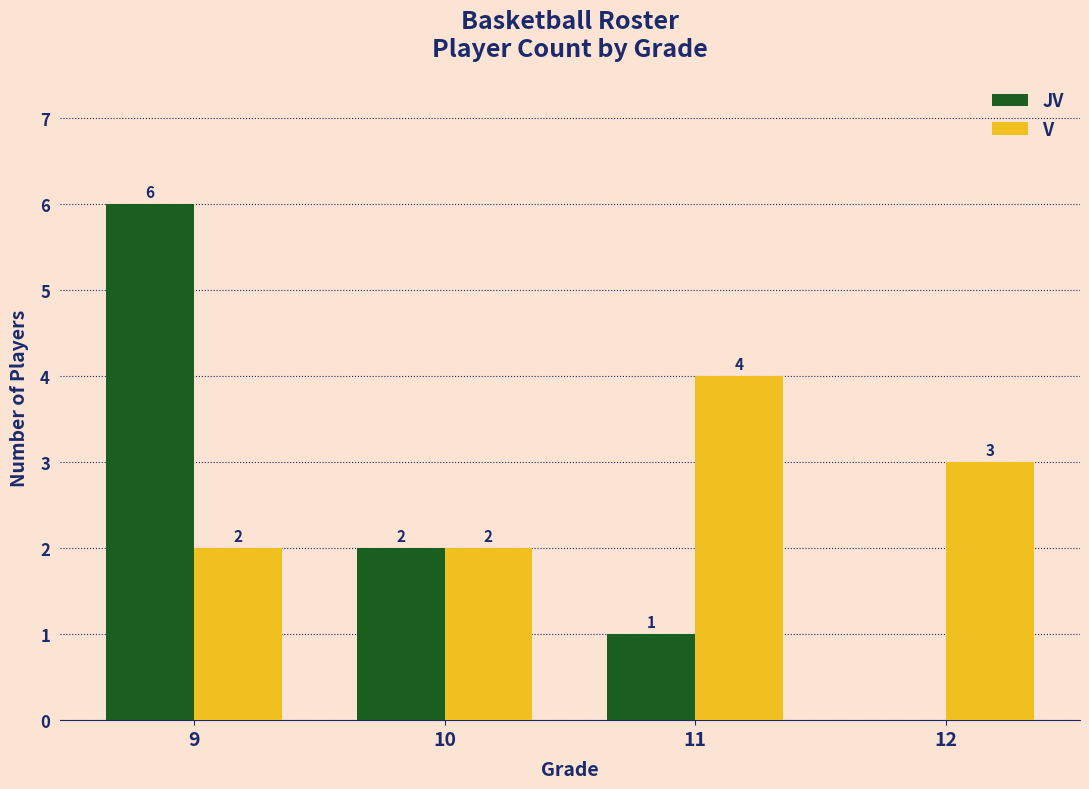

Count the number of data series in this chart.

2